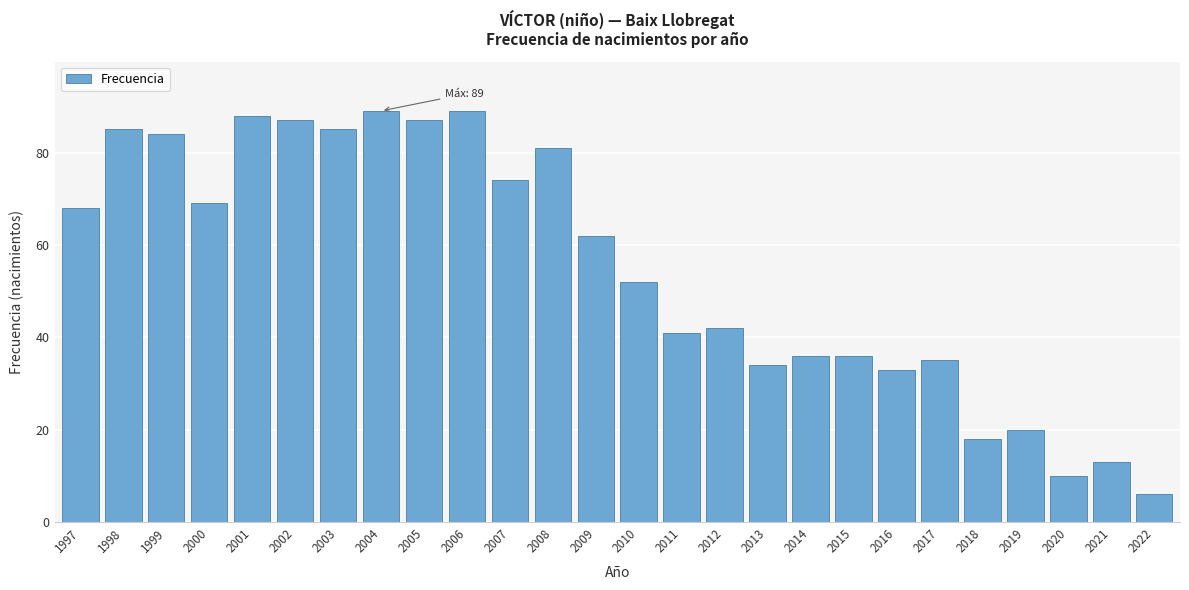

Reading left to right, transcribe all the data shown in this chart.

68	85	84	69	88	87	85	89	87	89	74	81	62	52	41	42	34	36	36	33	35	18	20	10	13	6